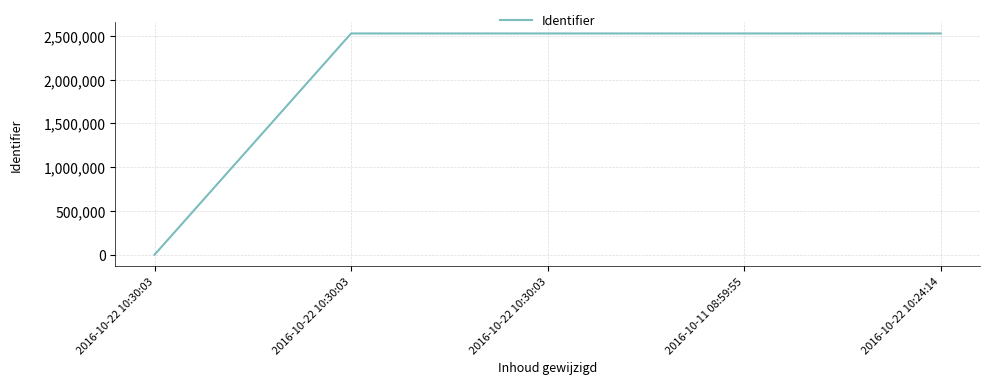

Is this an area chart (filled region under the line)?

No